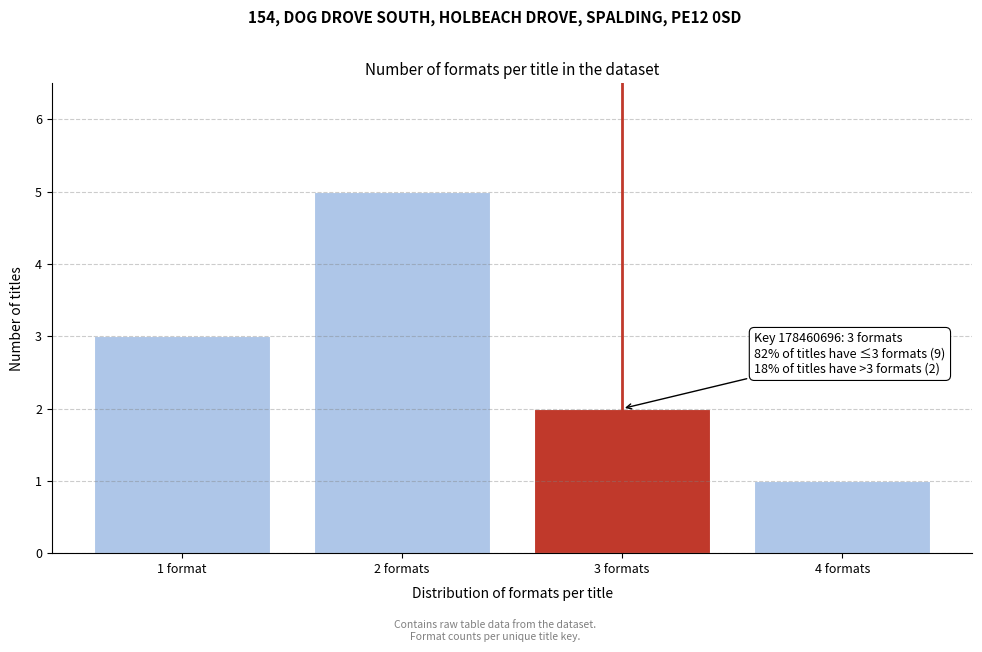

Reading right to left, what are all the values shown in this chart?

1	2	5	3